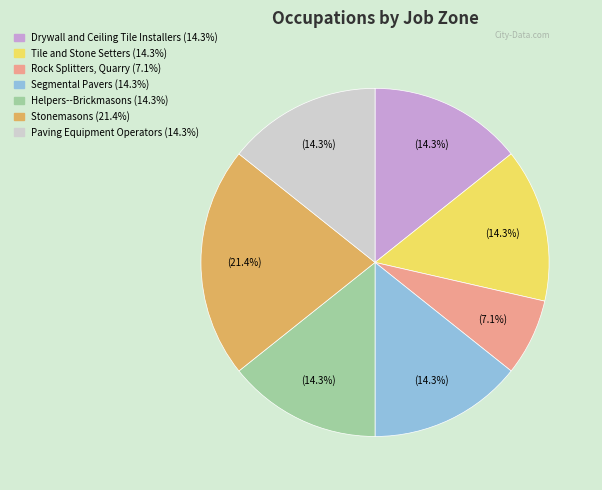

Is there any slice that represents more than half of the pie?

No